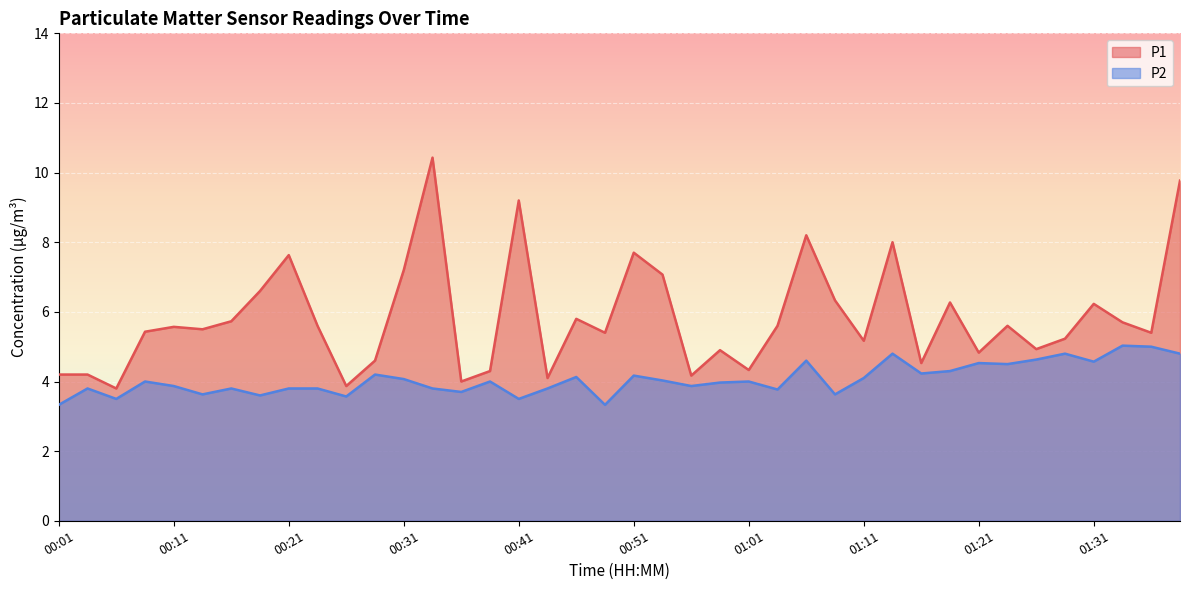

Which series has the largest range (max minus min)?

P1